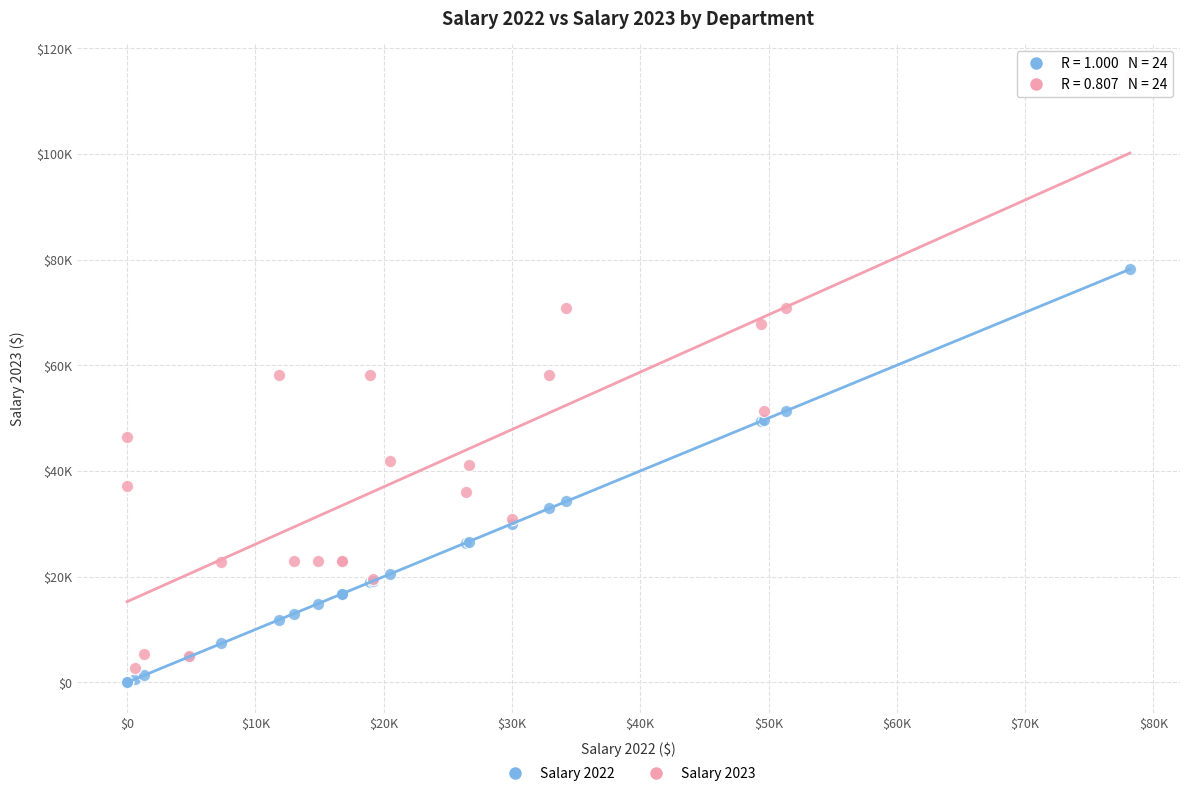

Which series contains the lowest Y value?

Salary 2022